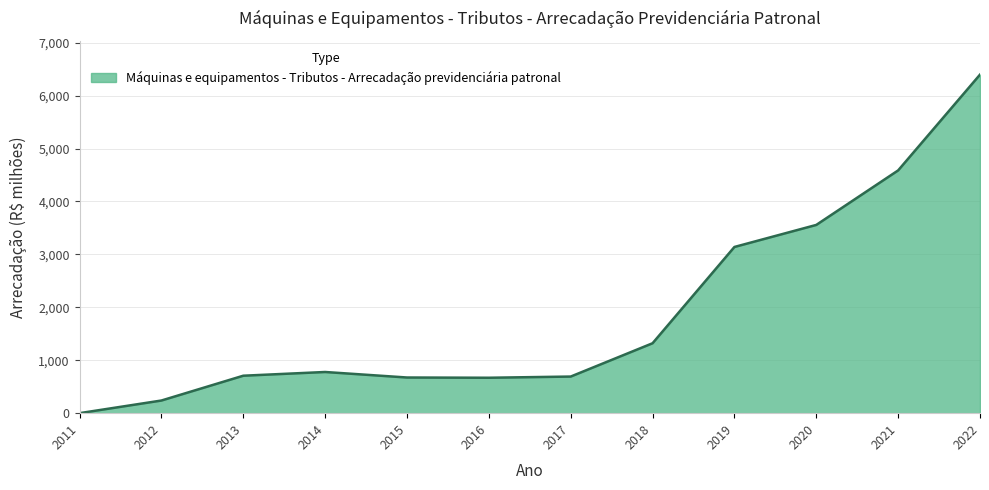

Which has a higher value, 2021 or 2022?

2022